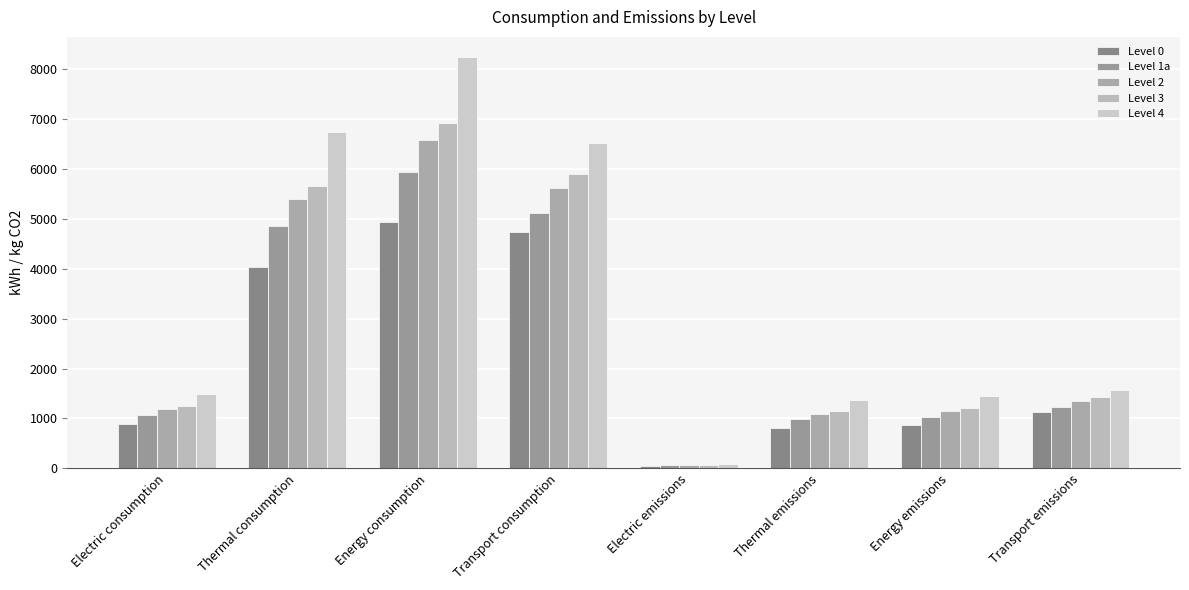

What is the label of the 2nd bar from the right?

Energy emissions